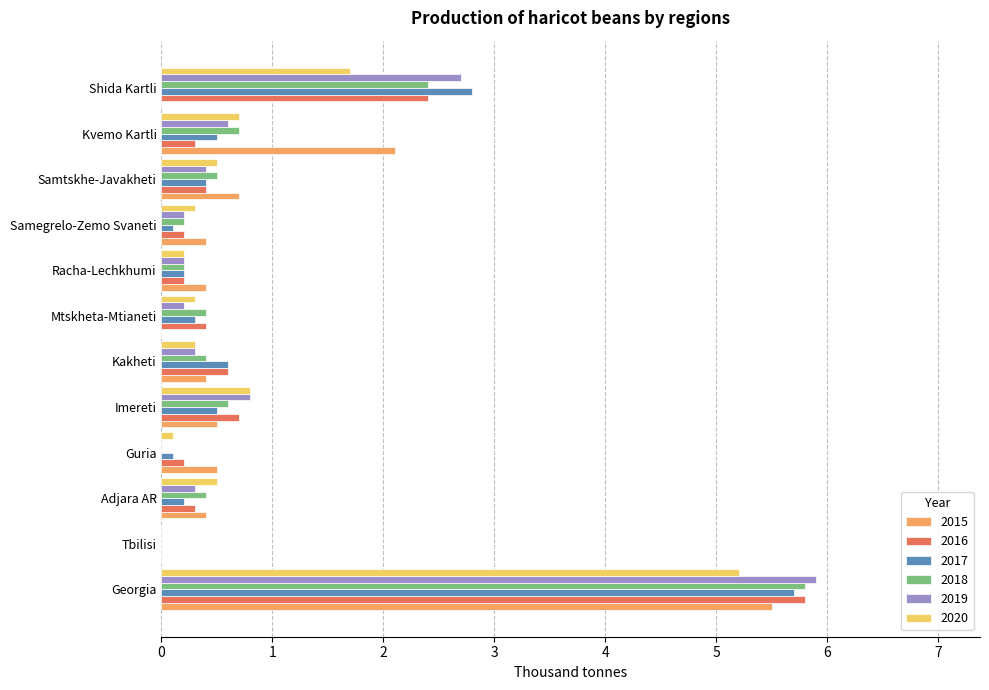

Which label corresponds to the largest value in the chart?

Georgia